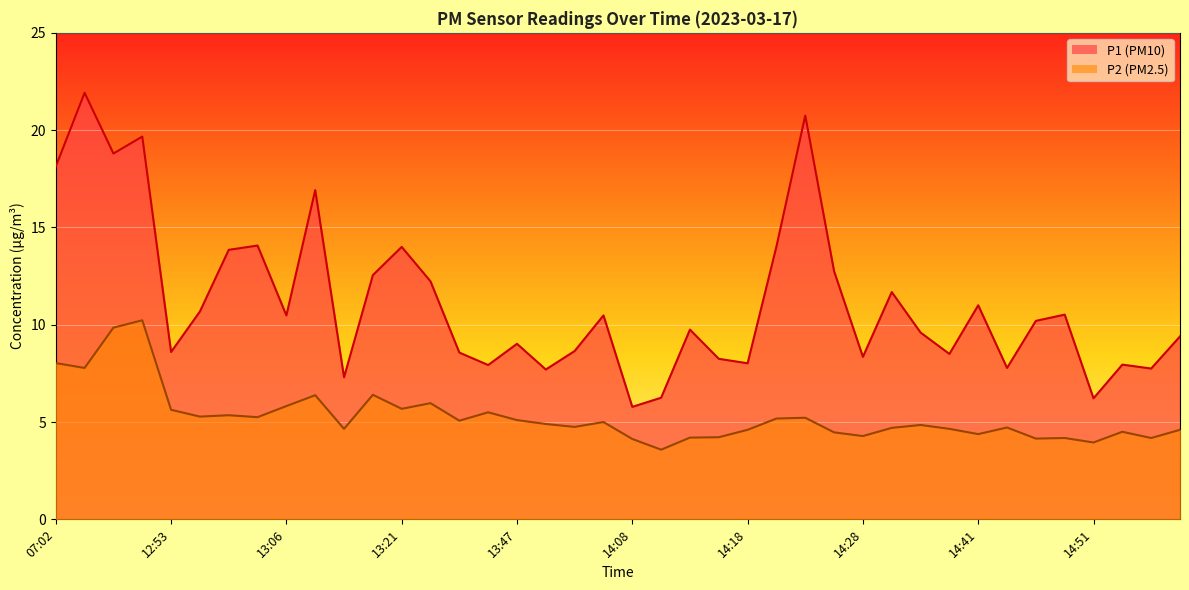

List the series in order of their overall mean, lowest first.

P2, P1